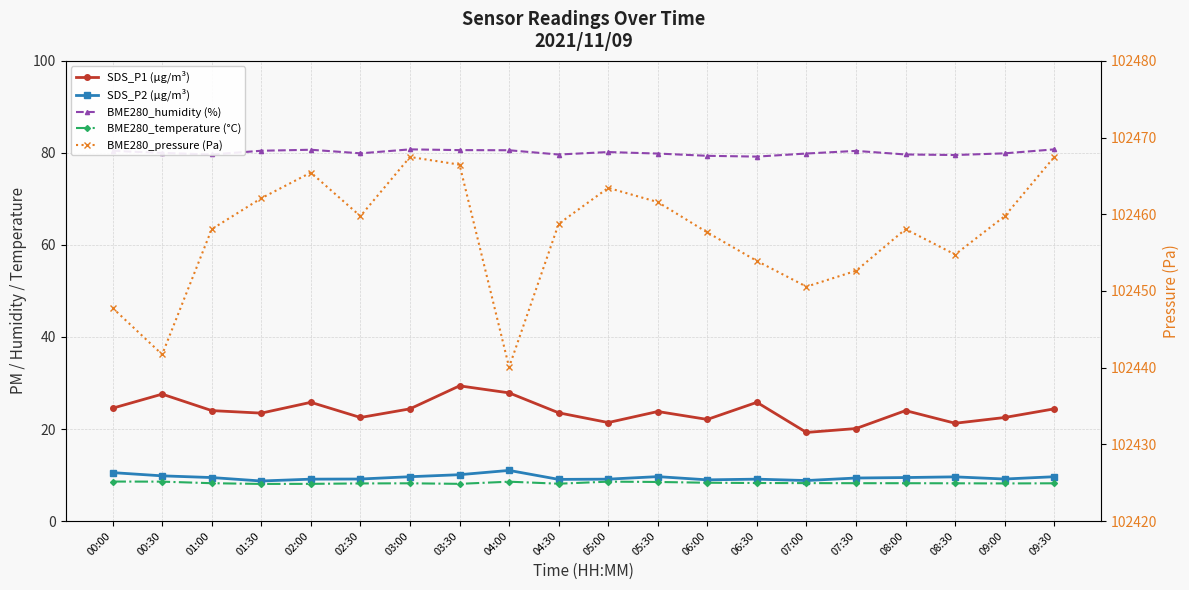

At 08:30, list the series in order from smallest to largest.

BME280_temperature (°C), SDS_P2 (µg/m³), SDS_P1 (µg/m³), BME280_humidity (%), BME280_pressure (Pa)